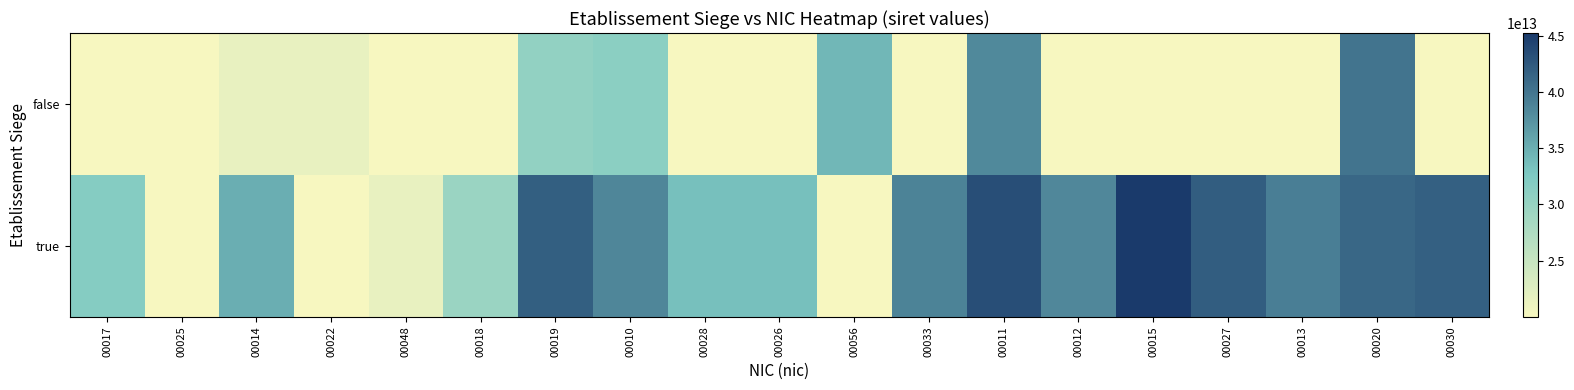

Which label corresponds to the smallest value in the chart?

00017